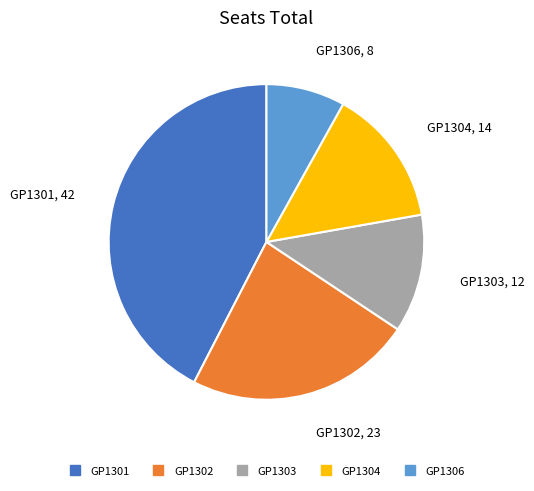

Is GP1301 the majority of the pie?

No